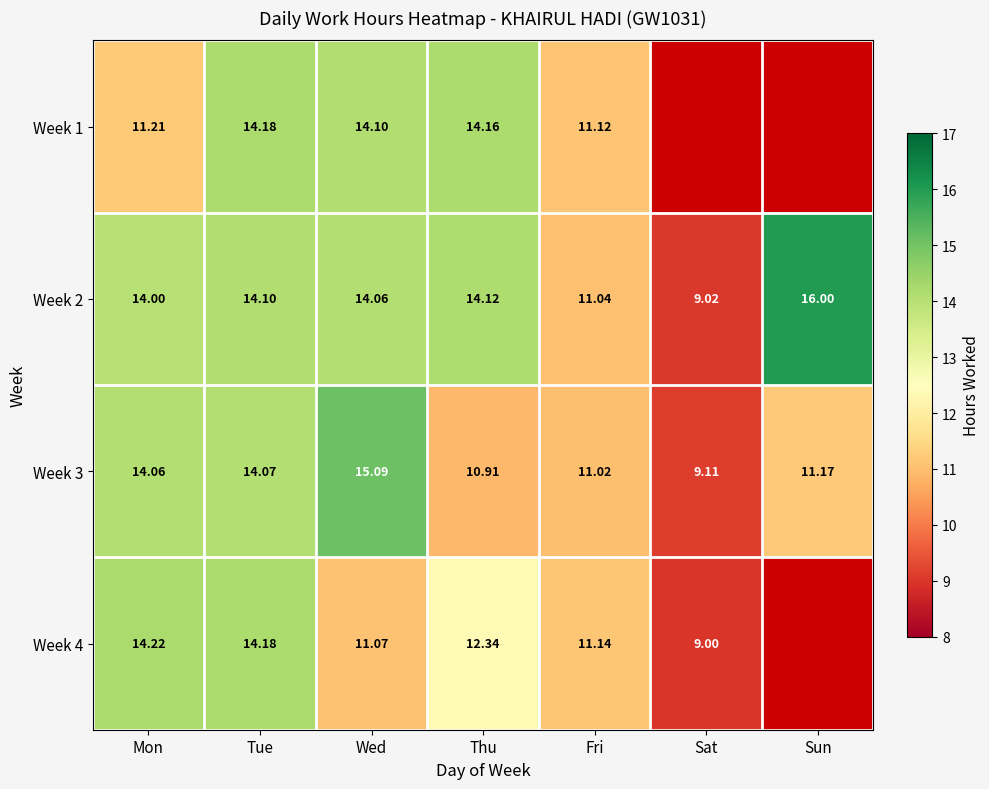

Is the value of Week 2 at Thu greater than the value of Week 1 at Thu?

No